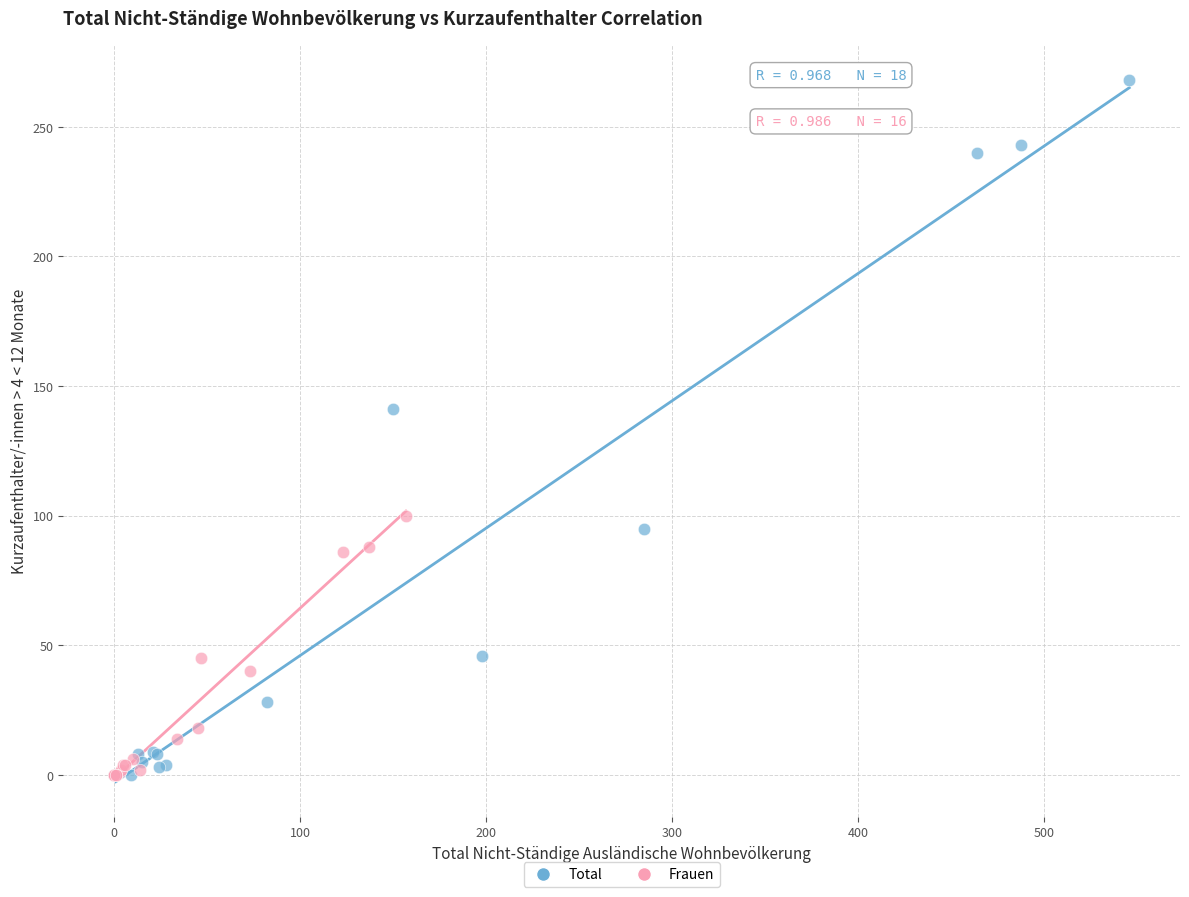

Which series reaches the maximum Y coordinate?

Total